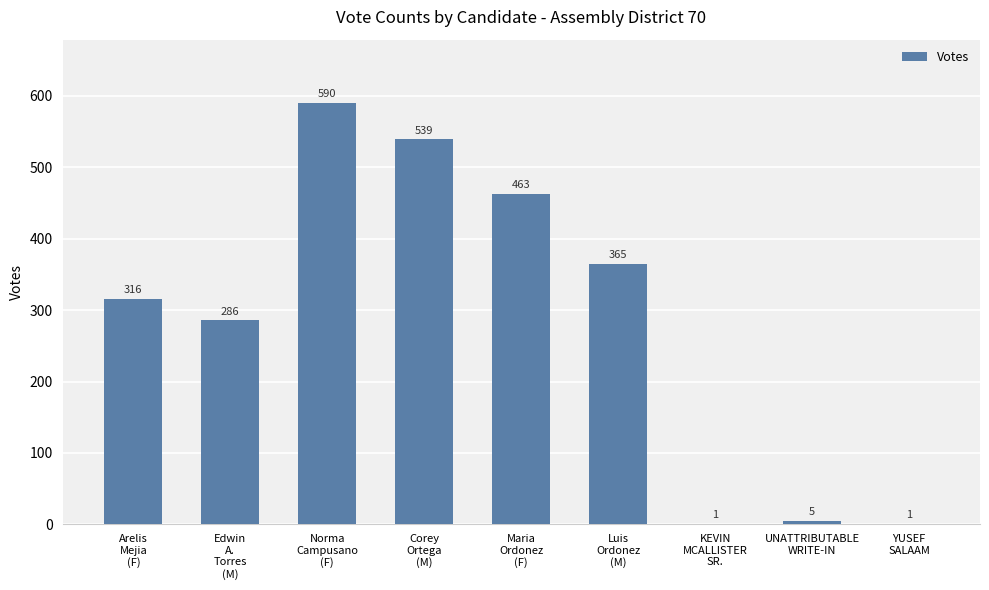

What is the maximum value shown in the chart?

590